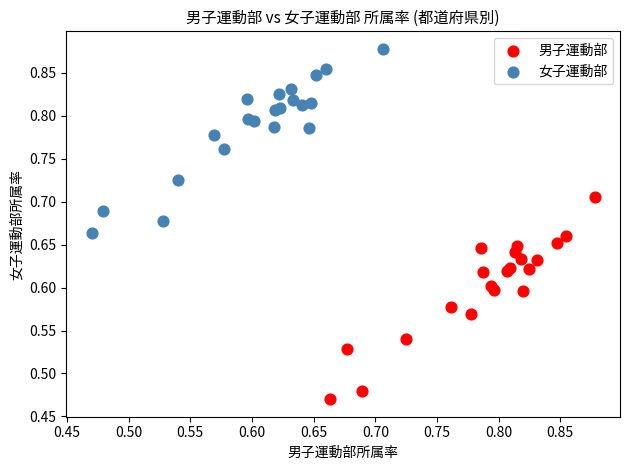

Which series reaches the minimum Y coordinate?

男子運動部